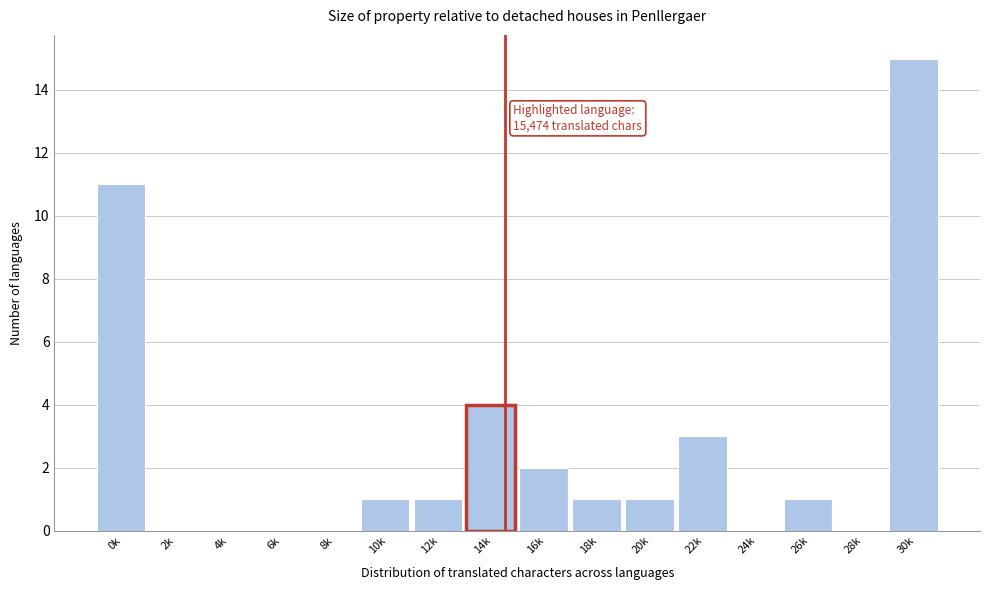

Reading left to right, what are all the values shown in this chart?

0k=11	2k=0	4k=0	6k=0	8k=0	10k=1	12k=1	14k=4	16k=2	18k=1	20k=1	22k=3	24k=0	26k=1	28k=0	30k=15